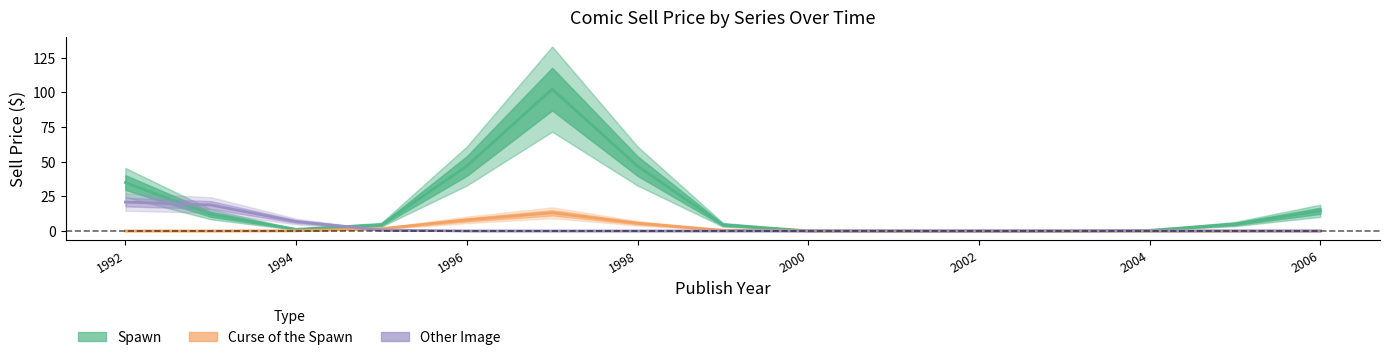

True or false: Curse of the Spawn has more than 2 interior local peaks.

False